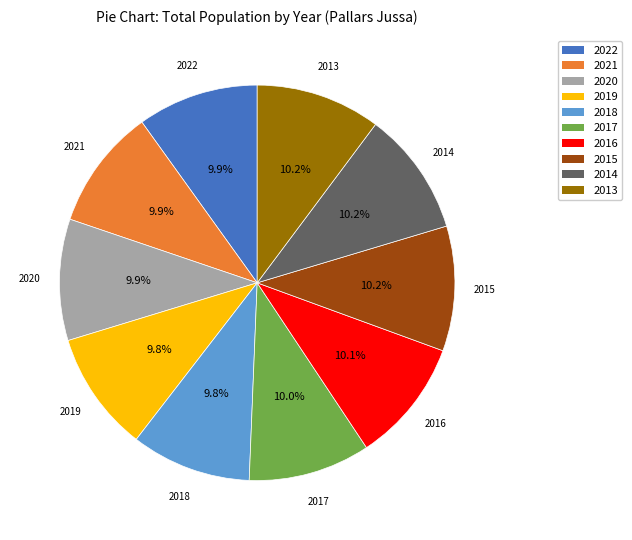

To the nearest percent, what is the combined percentage of 2015 and 2020?

20%